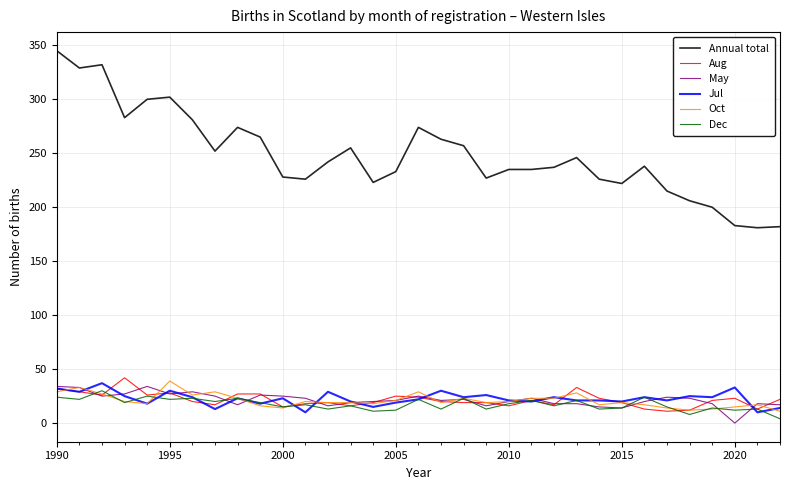

True or false: Annual total and Oct intersect in this chart.

False